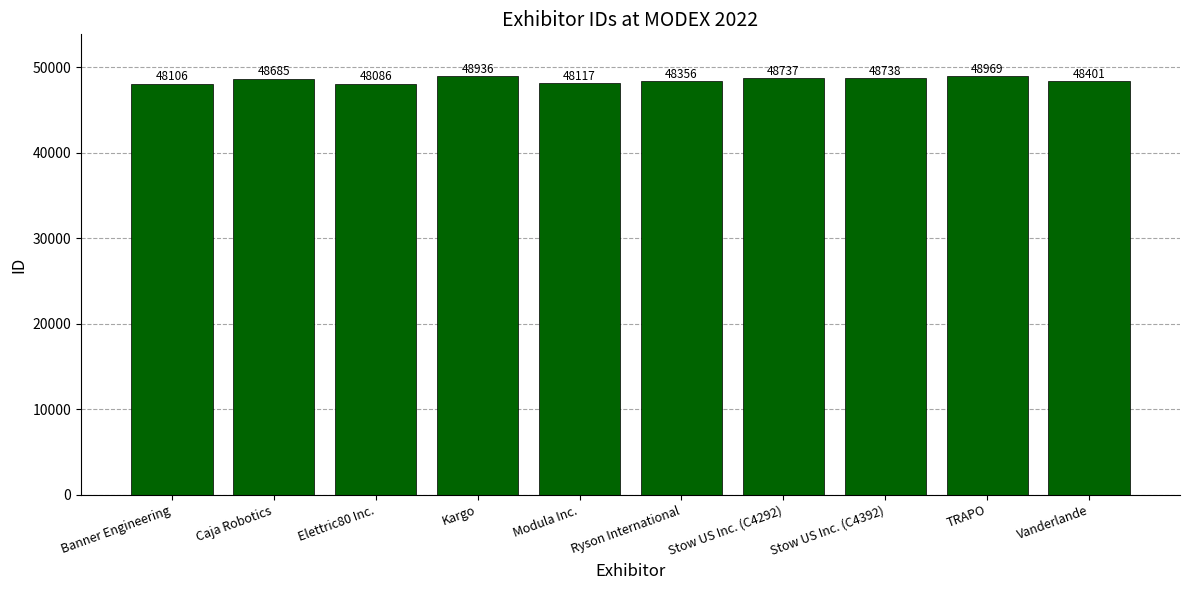

How many categories are shown in the chart?

10